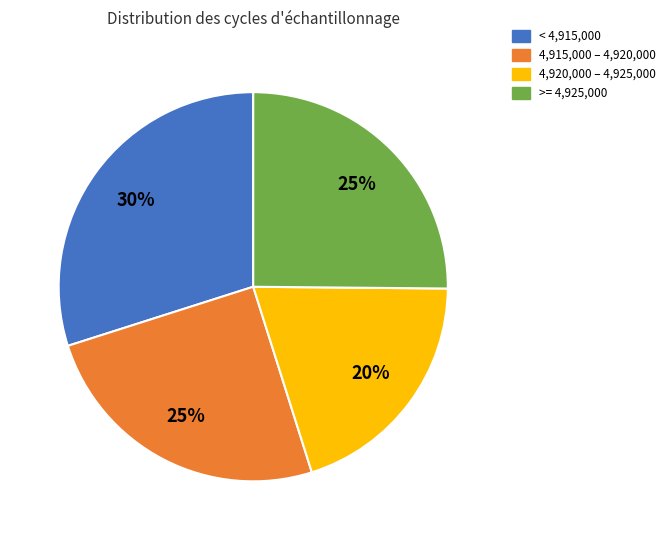

Is it true that >= 4,925,000 is 25% of the pie?

True